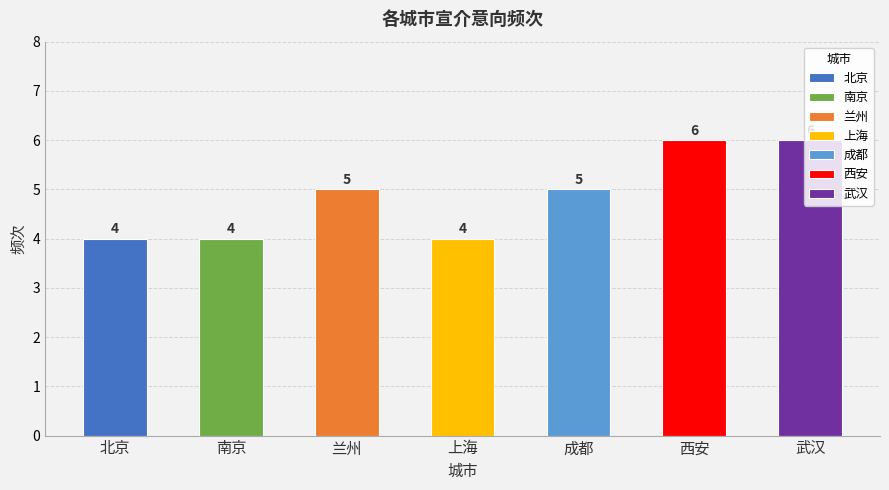

Reading left to right, what are all the values shown in this chart?

4	4	5	4	5	6	6